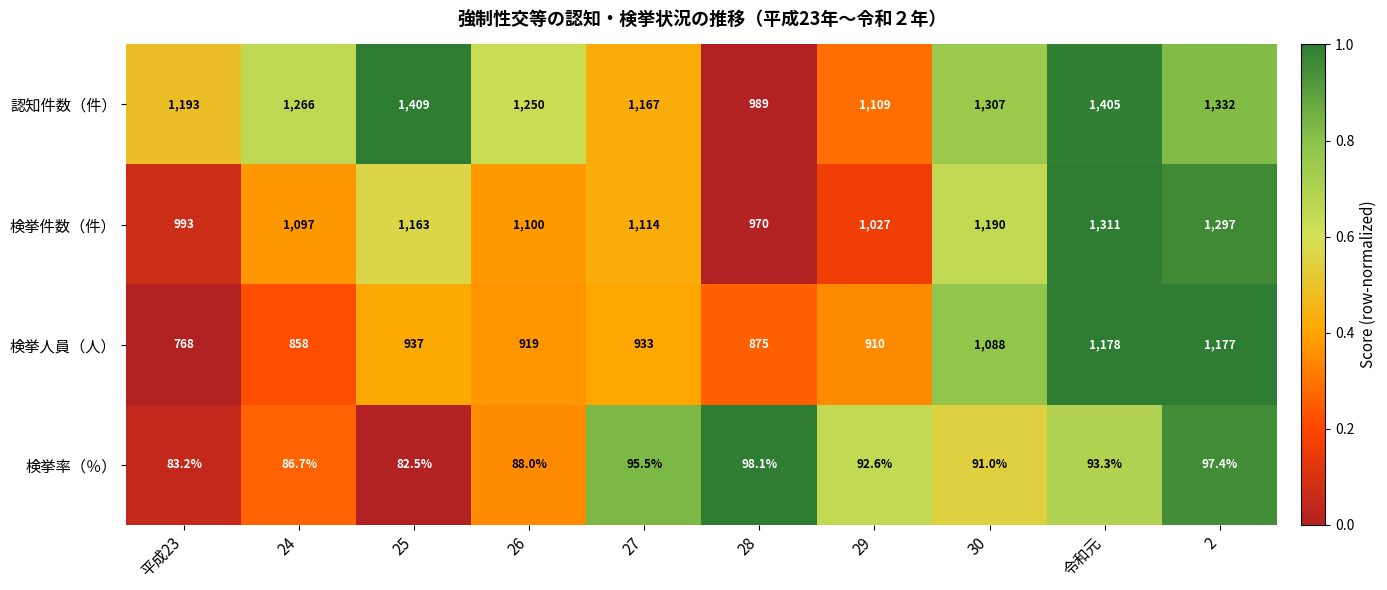

The value of 検挙人員（人） at 25 is 1367.4. True or false?

False